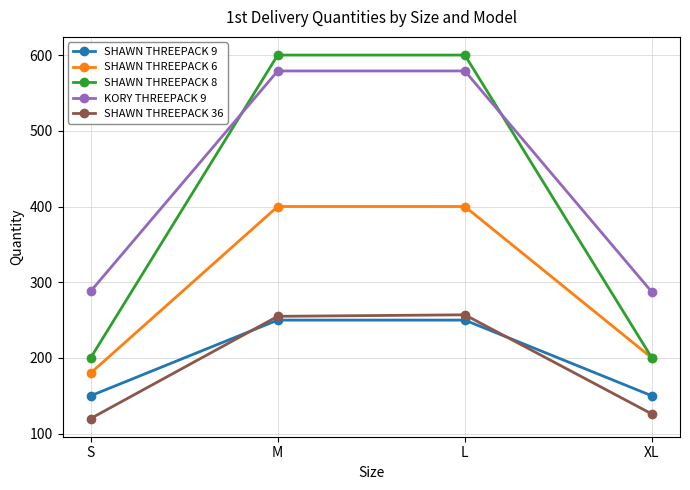

What is the value of the SHAWN THREEPACK 6 point at the 1st from the left?

180